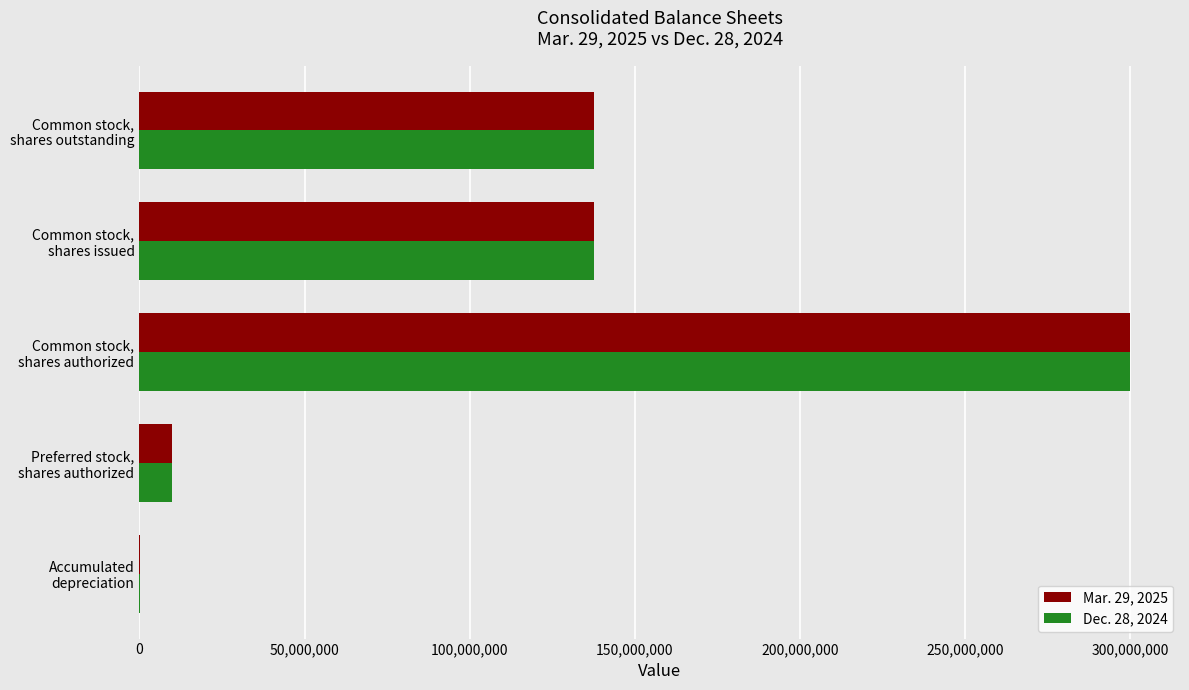

What is the greatest value displayed?

300000000